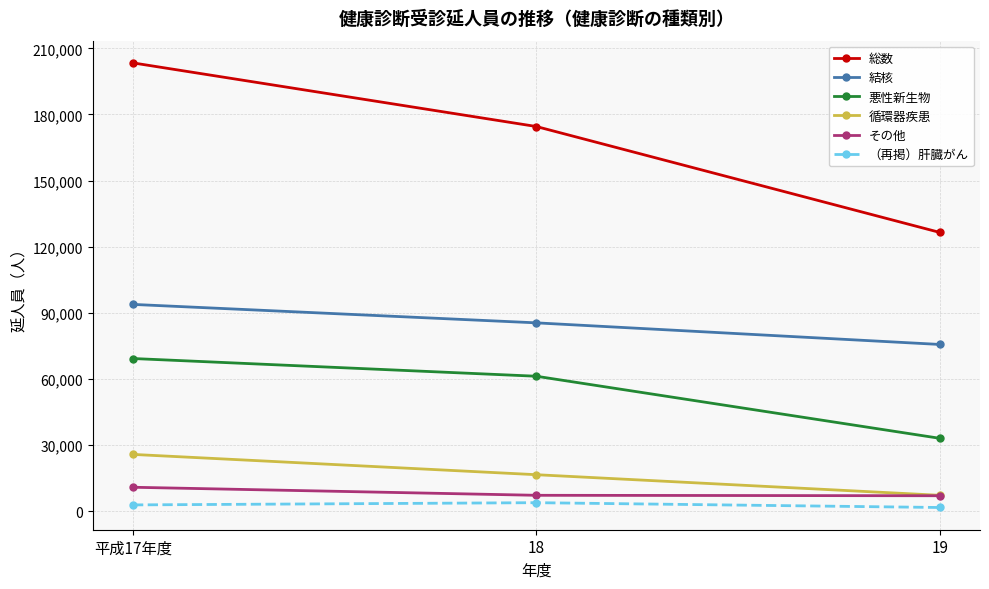

The value of （再掲）肝臓がん at 19 is 1712. True or false?

True